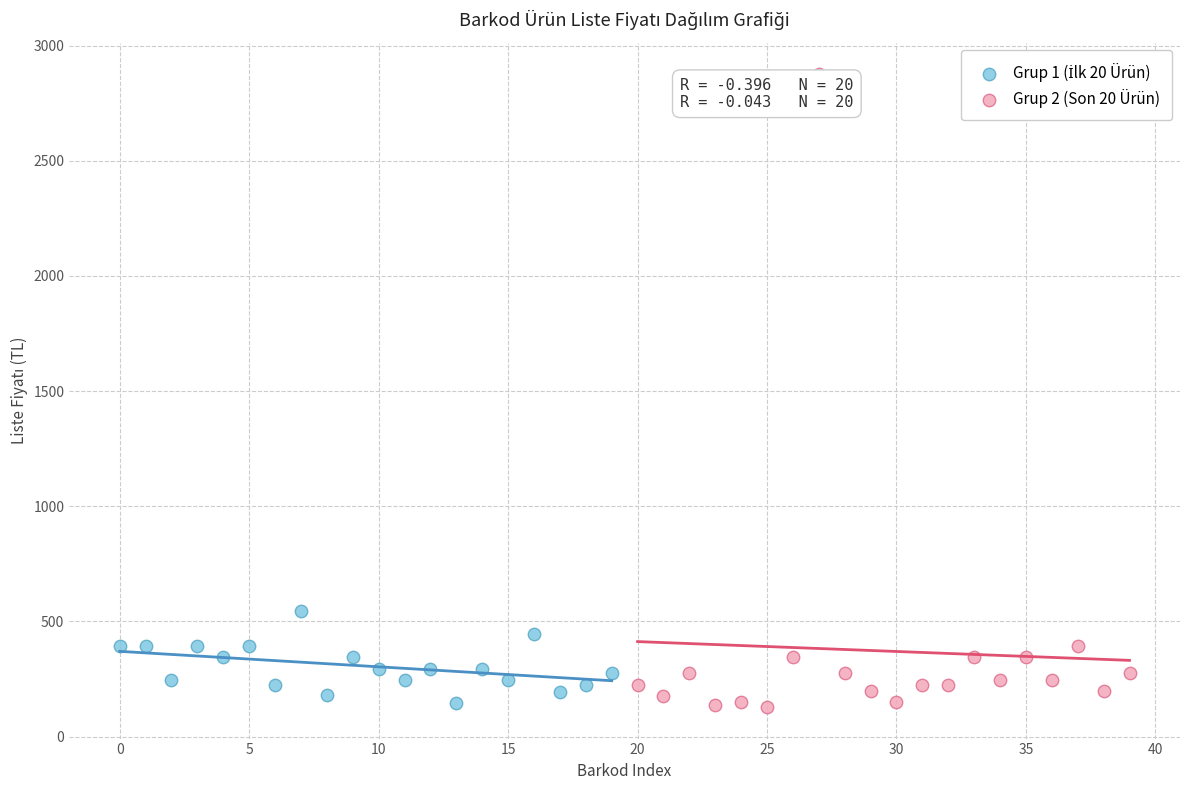

Which series has the widest spread of Y values?

Grup 2 (Son 20 Ürün)